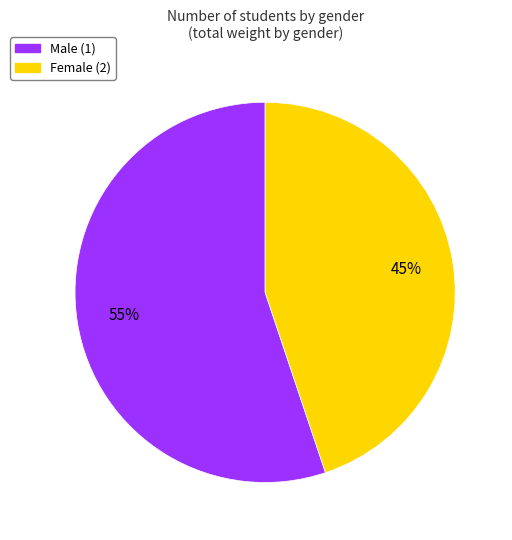

Does any single category account for the majority?

Yes